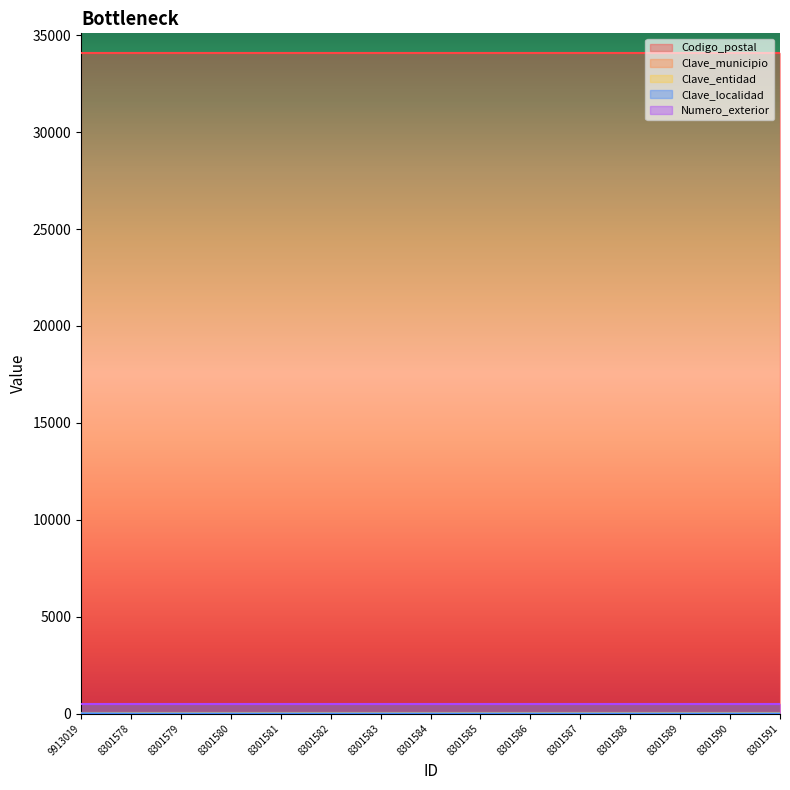

At which category does the chart reach its minimum across all series?

8301578